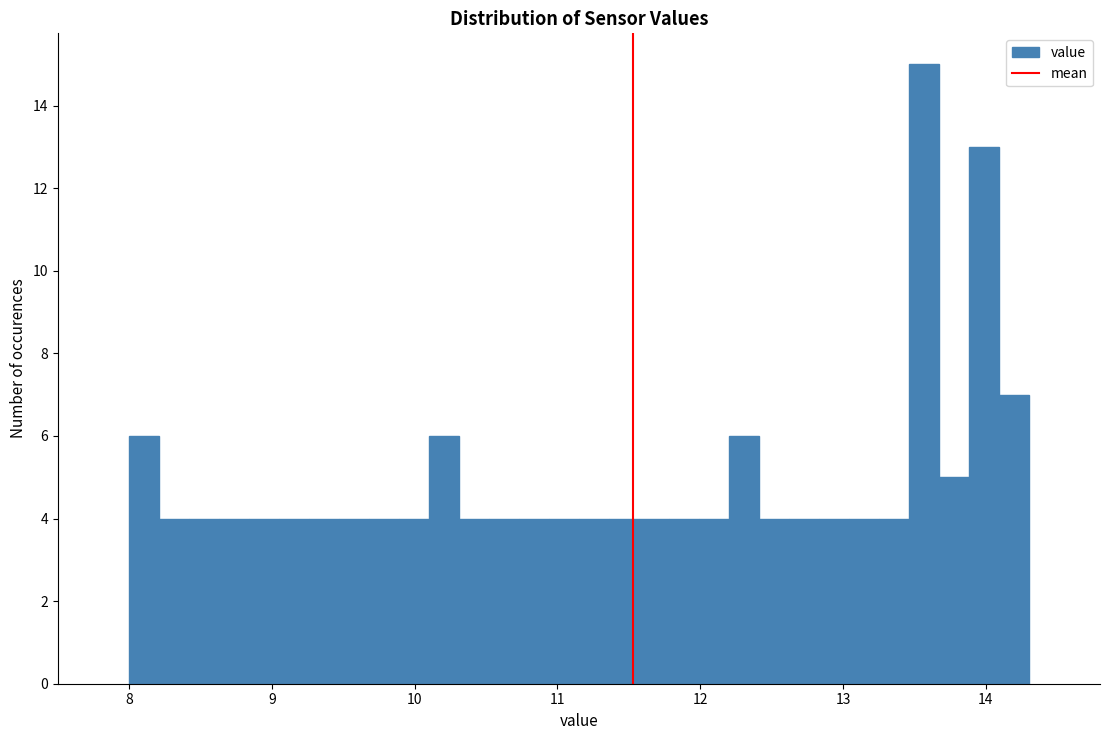

Around what value on the x-axis is the tallest bar? Give the approximate position of its centre, as read against the axis.

13.6